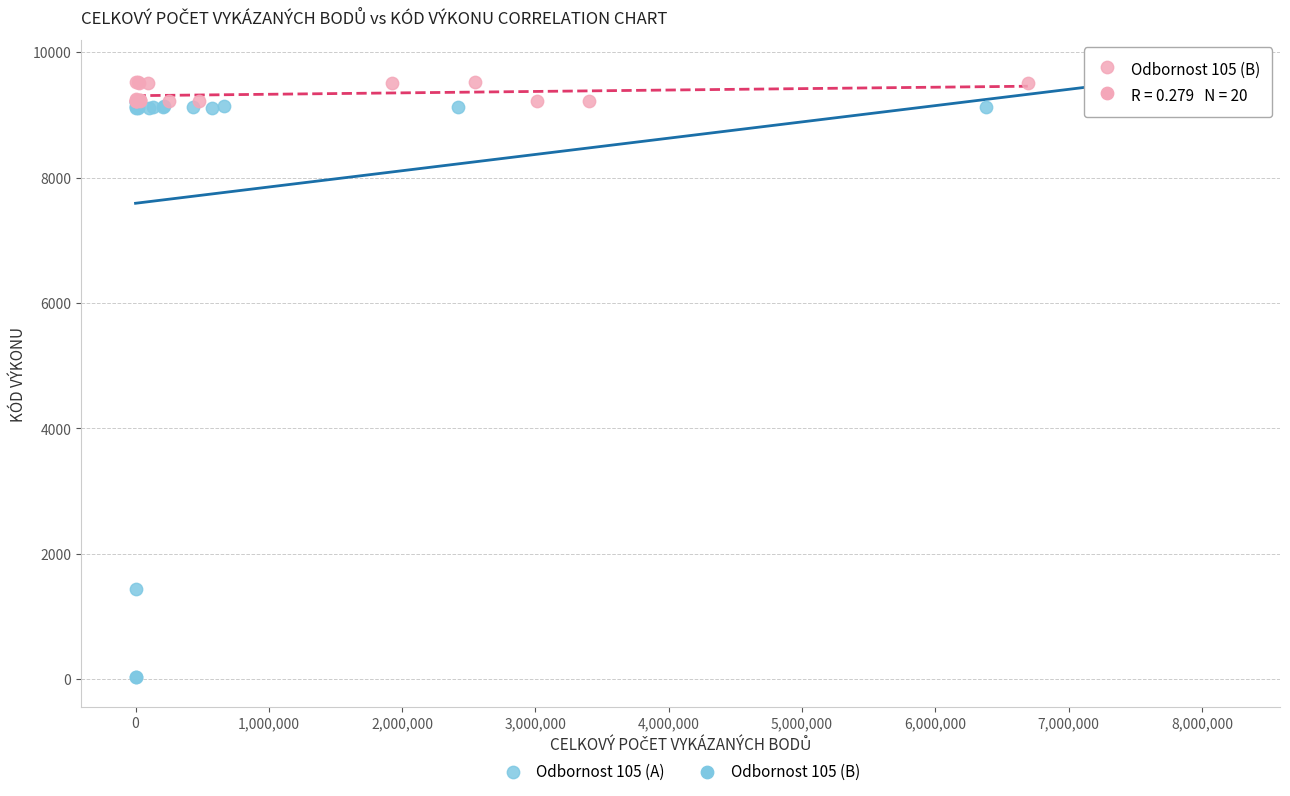

Which series has the widest spread of Y values?

Odbornost 105 (A)